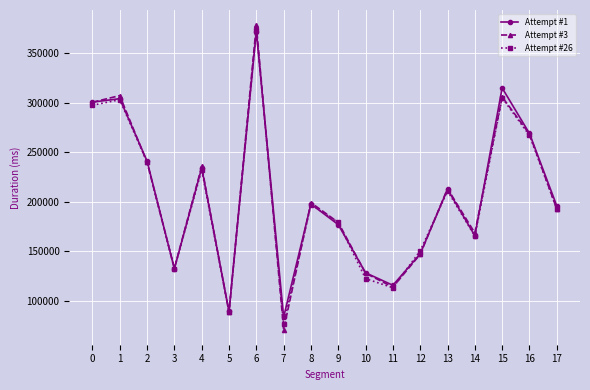

Is this an area chart (filled region under the line)?

No